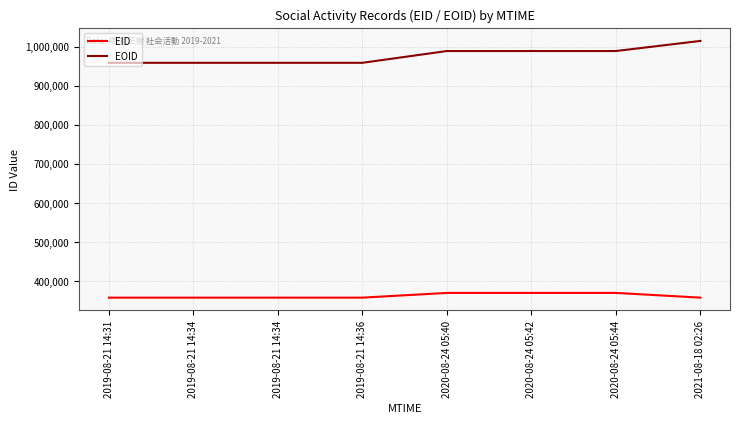

At which category is the sum across all series the highest?

2021-08-18 02:26